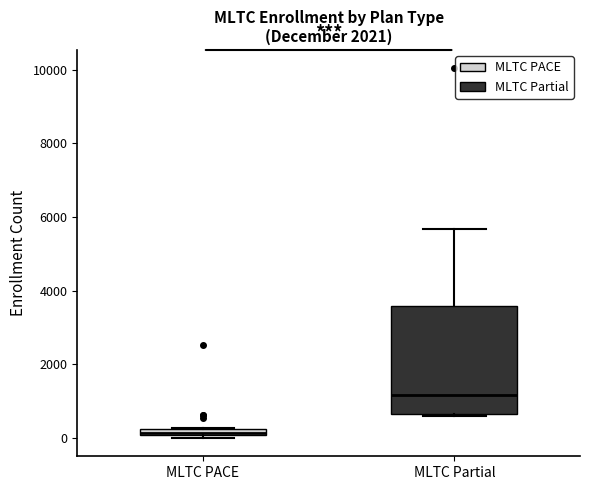

Which box's median line is the highest?

MLTC Partial